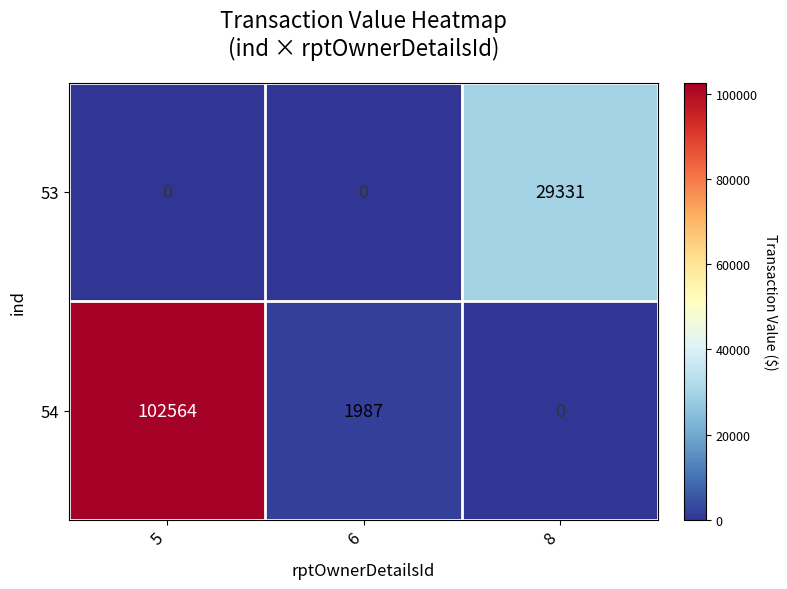

At how many categories does at least one series exceed 53210?

1